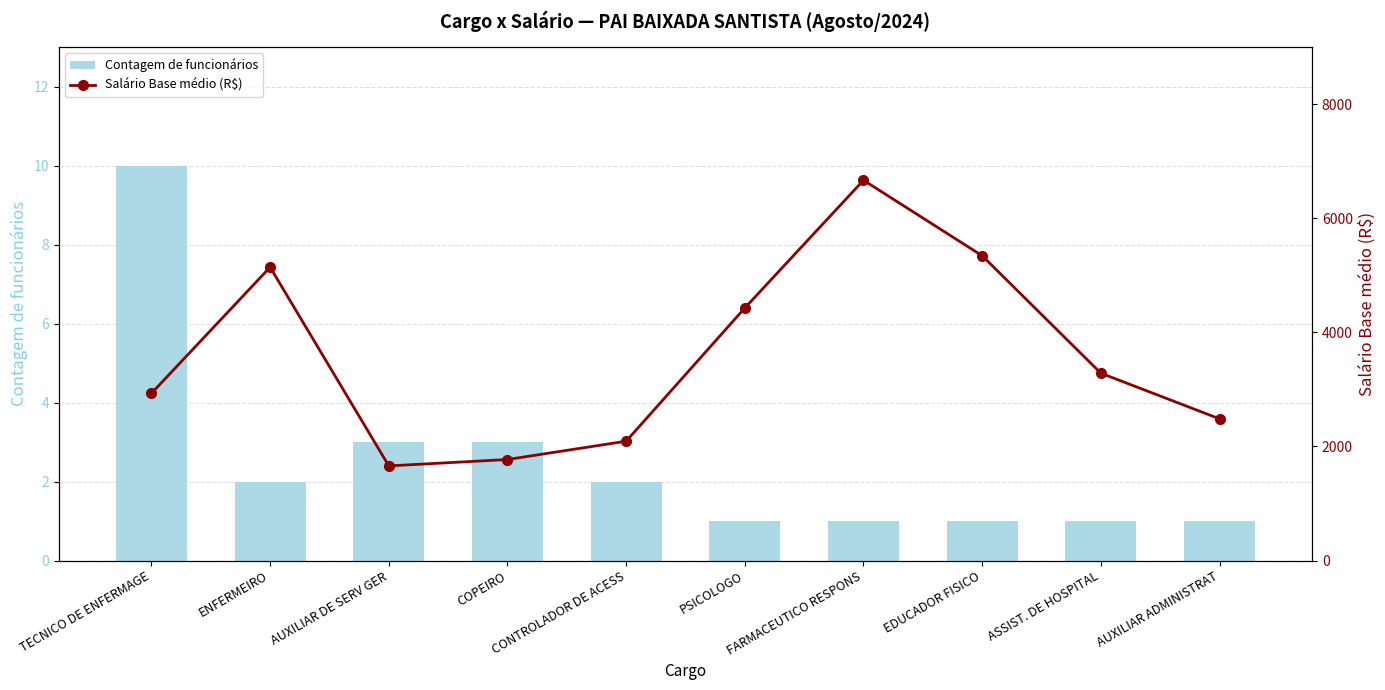

Which series changed the most between TECNICO DE ENFERMAGE and ASSIST. DE HOSPITAL?

Salário Base médio (R$)